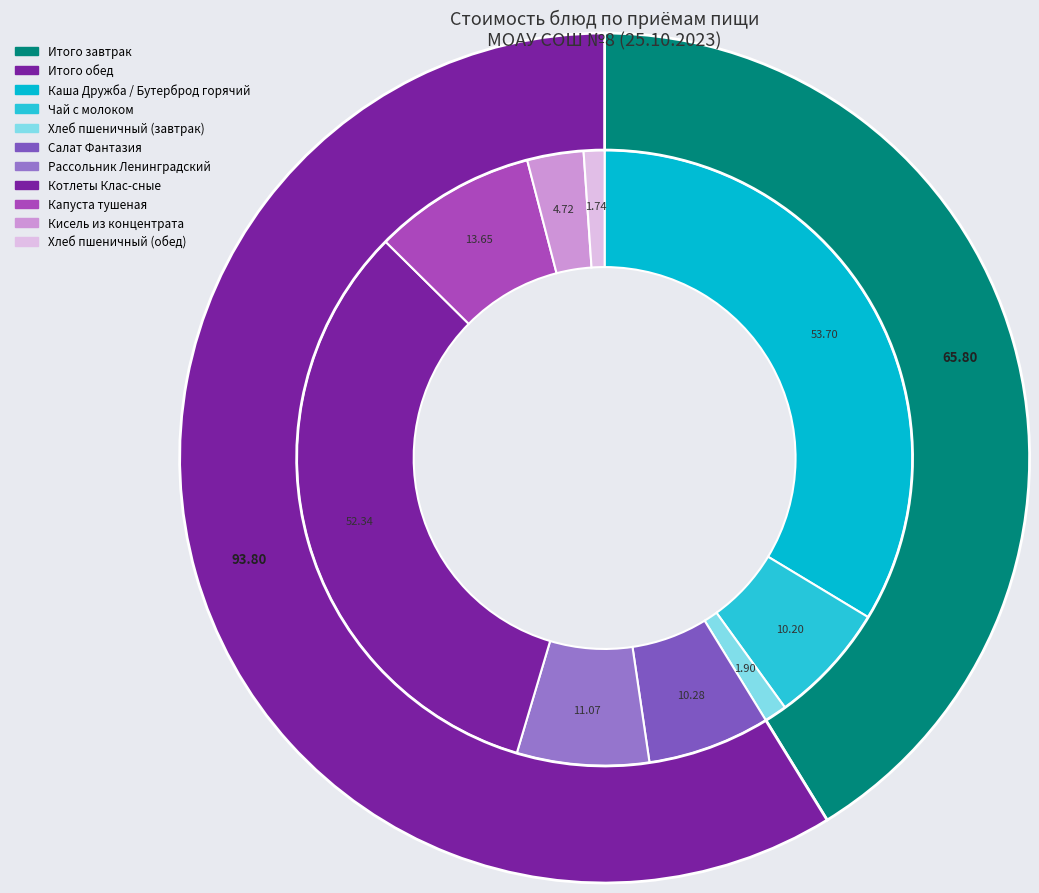

Which has a higher value, Каша Дружба / Бутерброд горячий or Кисель из концентрата?

Каша Дружба / Бутерброд горячий